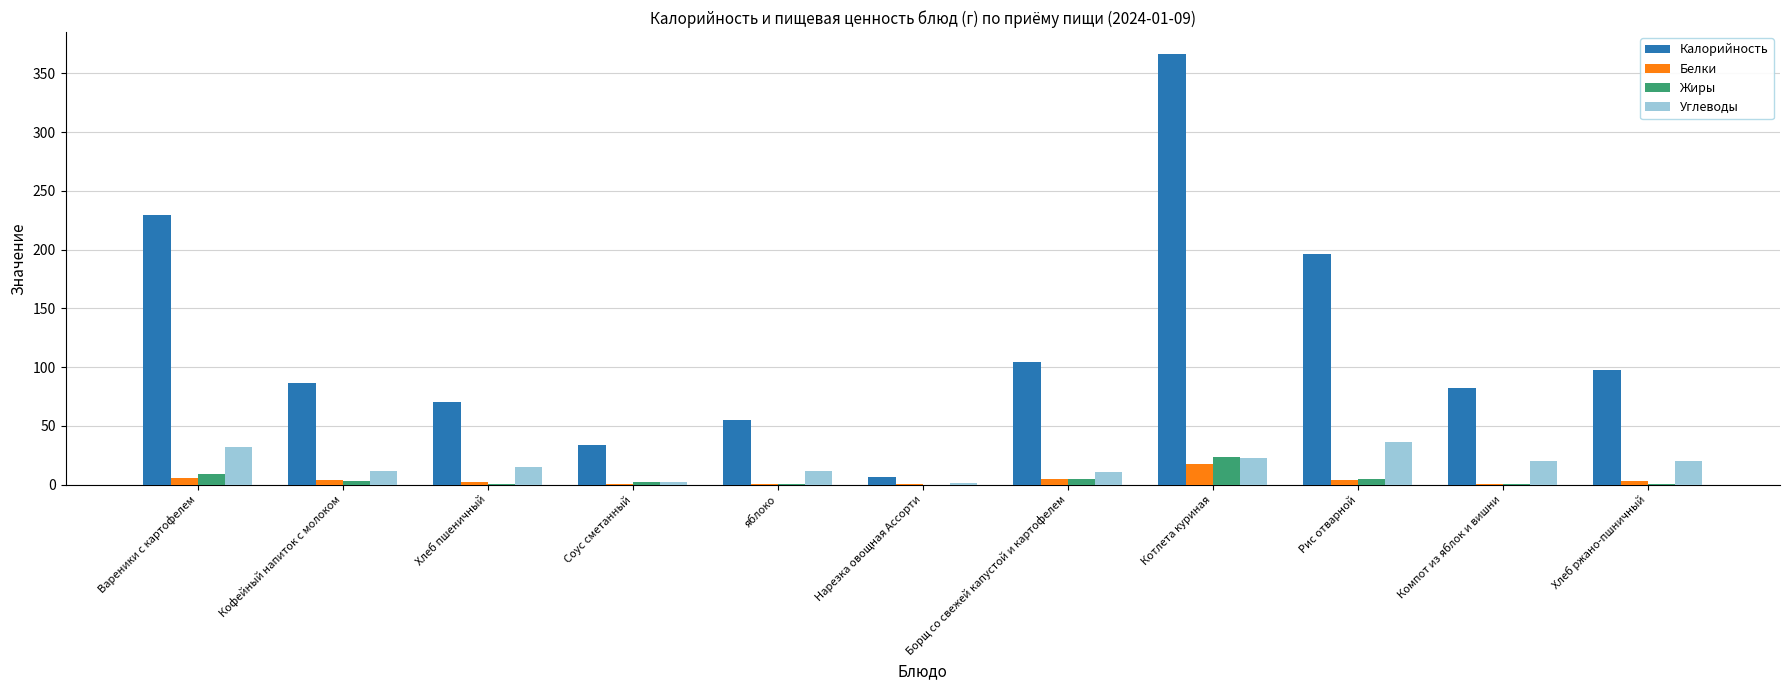

The value of Жиры at Вареники с картофелем is 8.7. True or false?

True